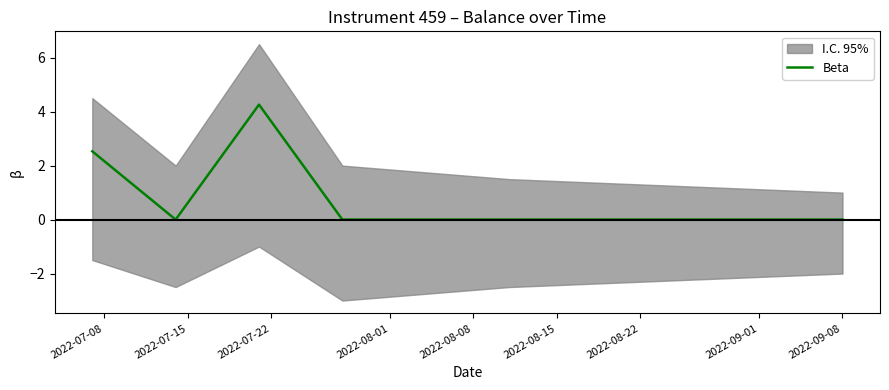

Rank the categories by value from lowest to highest.

2022-07-15, 2022-08-01, 2022-08-08, 2022-08-15, 2022-07-08, 2022-07-22